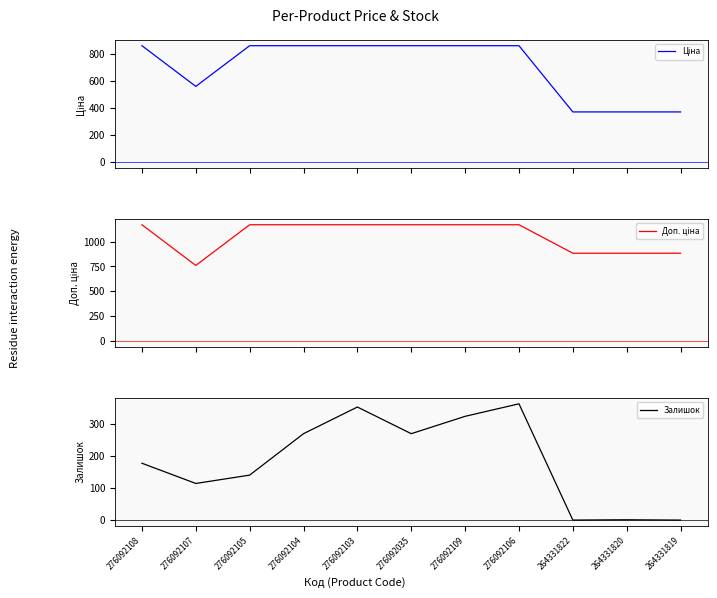

What is the label of the 11th point from the right?

276092108